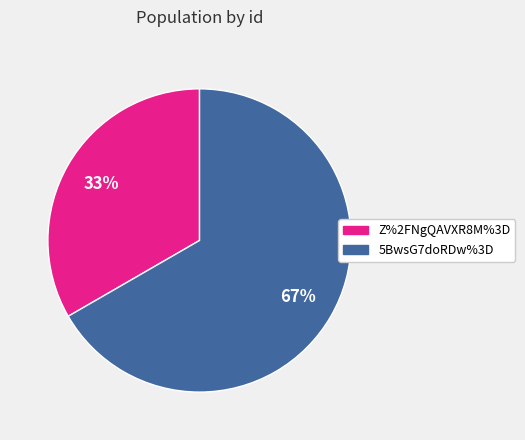

Between 5BwsG7doRDw%3D and Z%2FNgQAVXR8M%3D, which is larger?

5BwsG7doRDw%3D